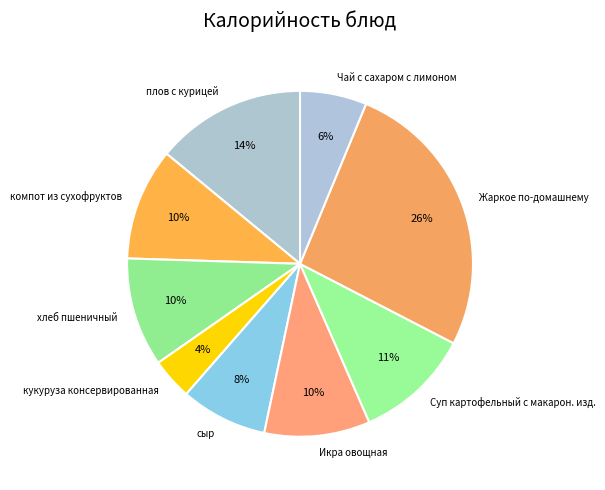

Which slice is the largest?

Жаркое по-домашнему